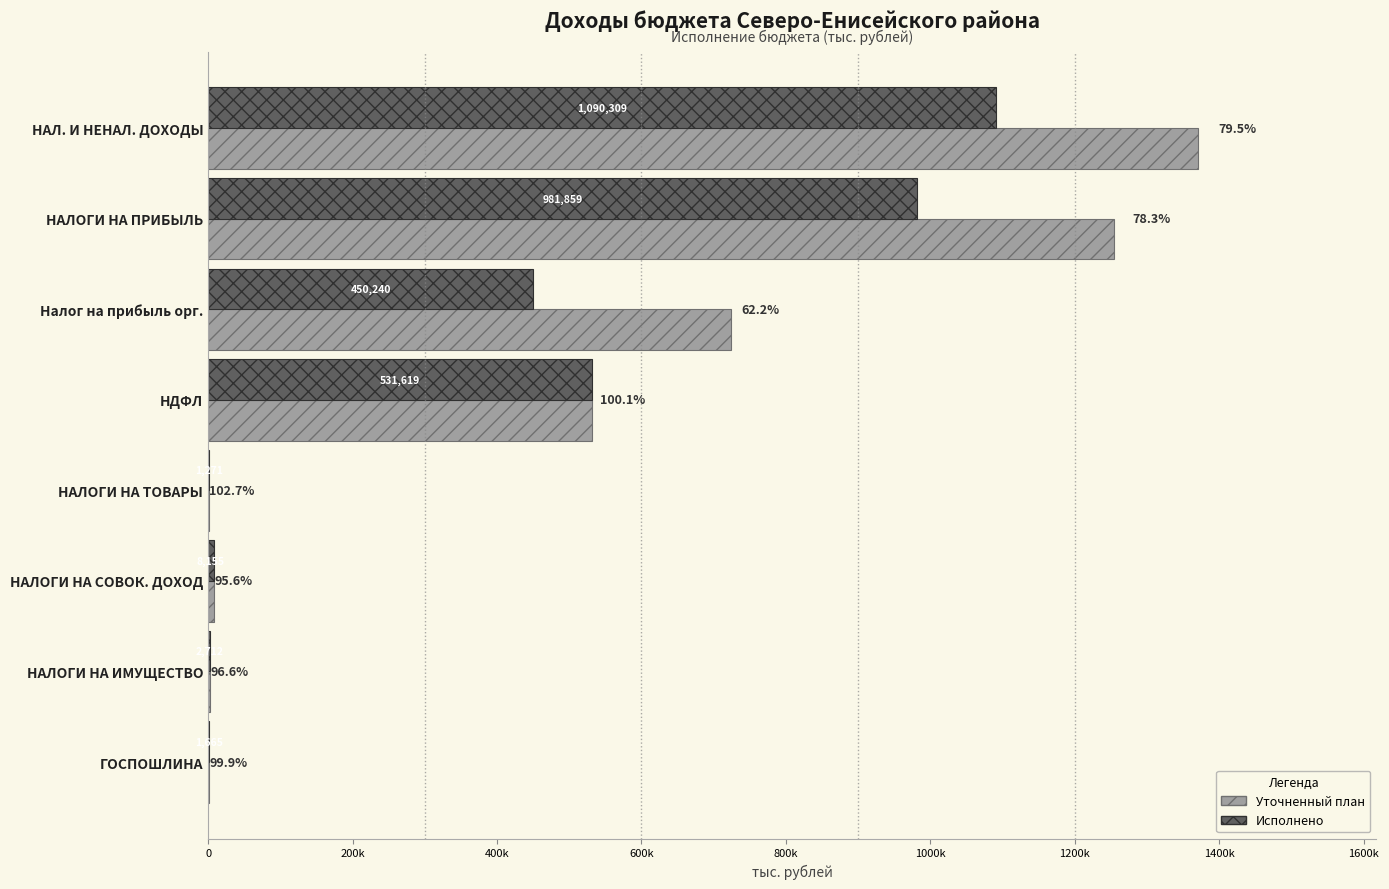

Reading right to left, what are all the values shown in this chart?

Уточненный план: 1667.0	2808.2	8527.0	1237.7	531055.7	723375.0	1254430.7	1370904.8
Исполнено: 1665.4	2712.0	8154.9	1270.6	531619.2	450239.7	981858.9	1090309.1